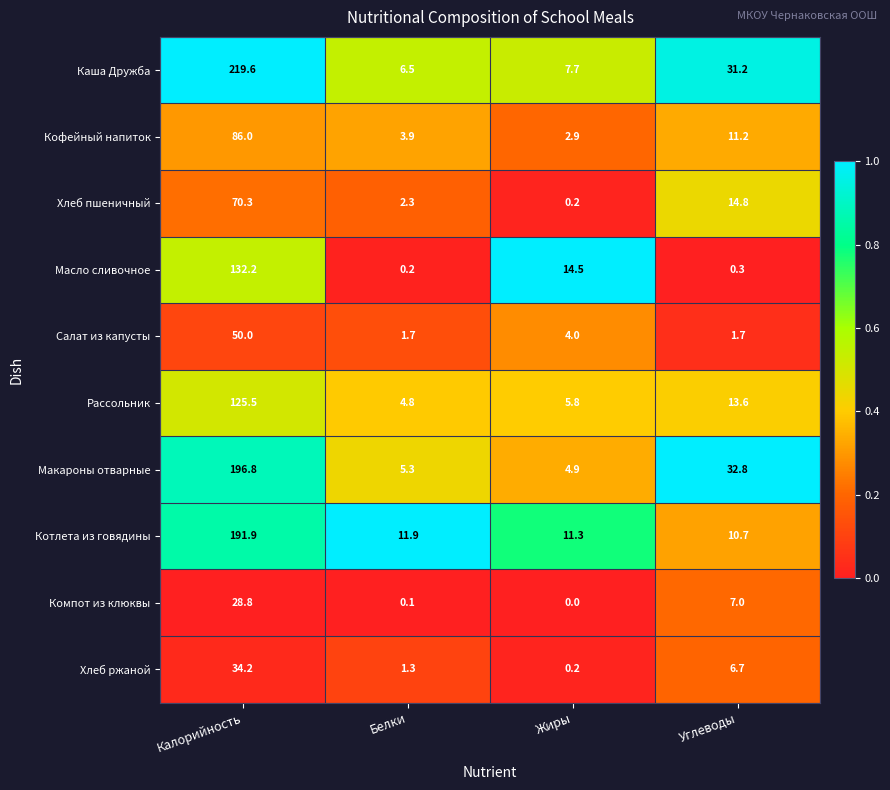

List the labels in order of Хлеб пшеничный value, largest first.

Калорийность, Углеводы, Белки, Жиры